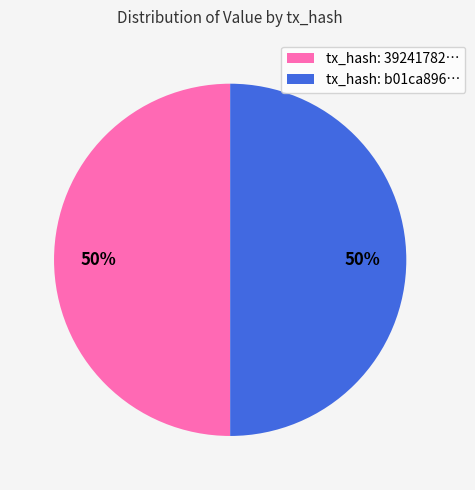

How many segments does this pie chart have?

2